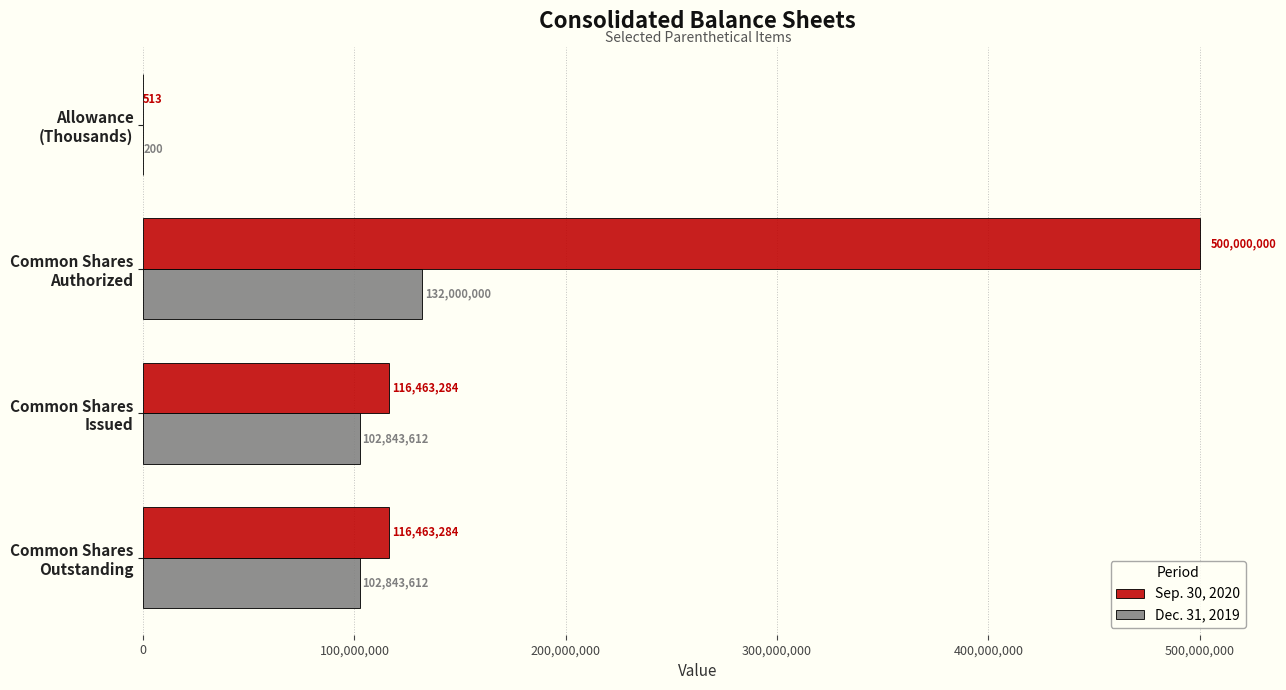

Which series has the largest total across all categories?

Sep. 30, 2020